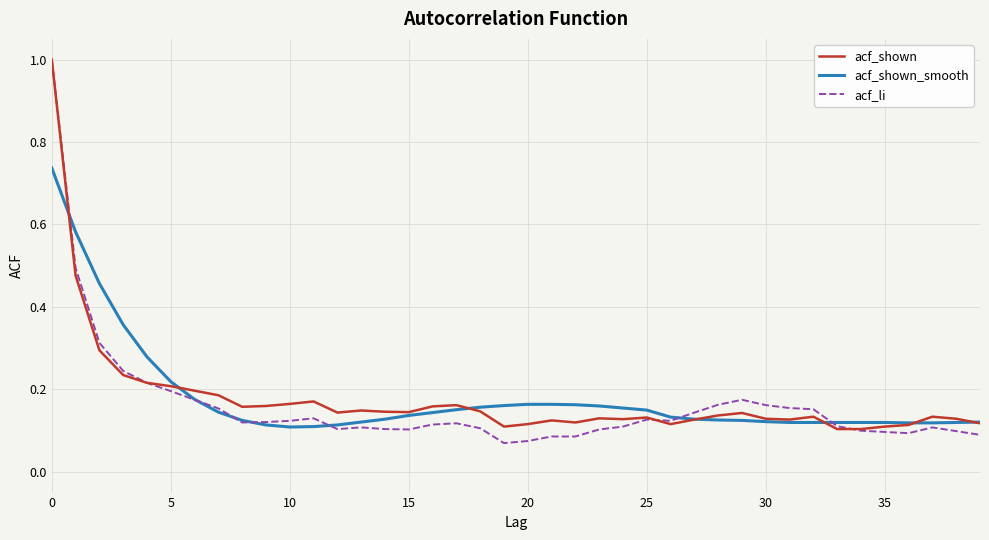

Which series has the widest spread of values?

acf_li